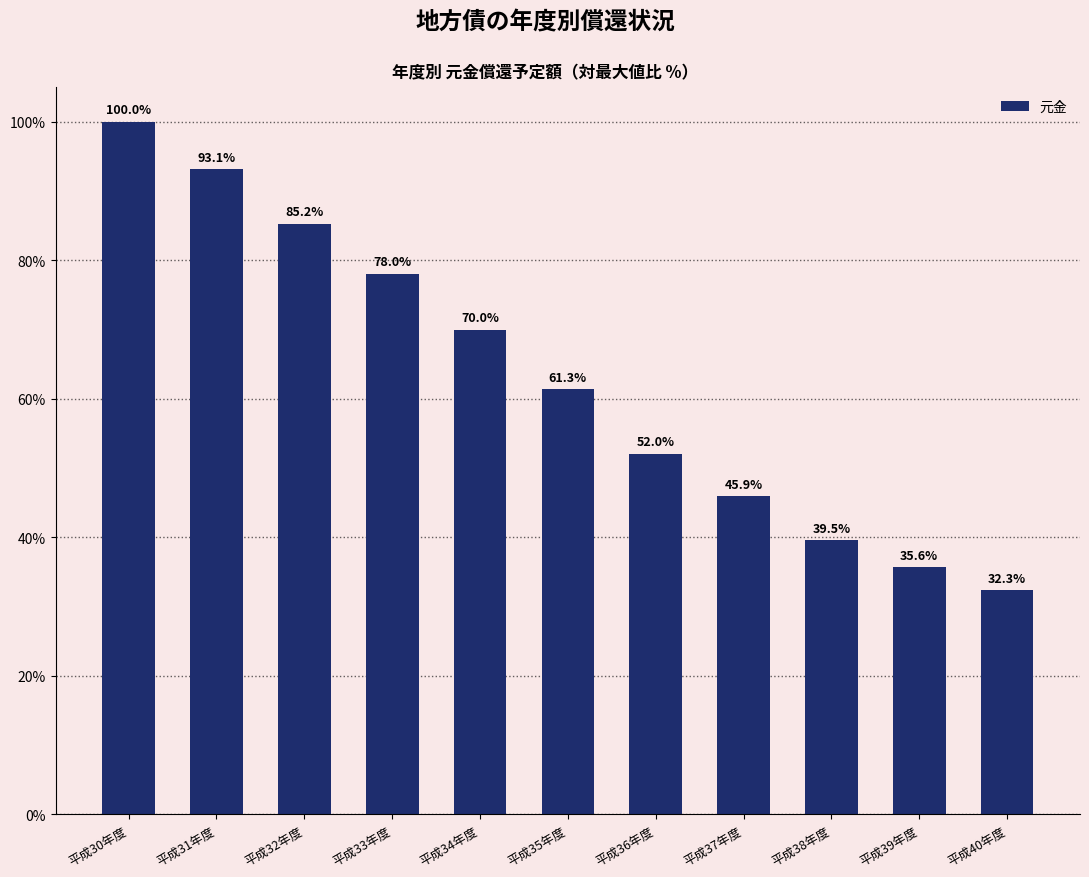

How many values exceed 61?

6